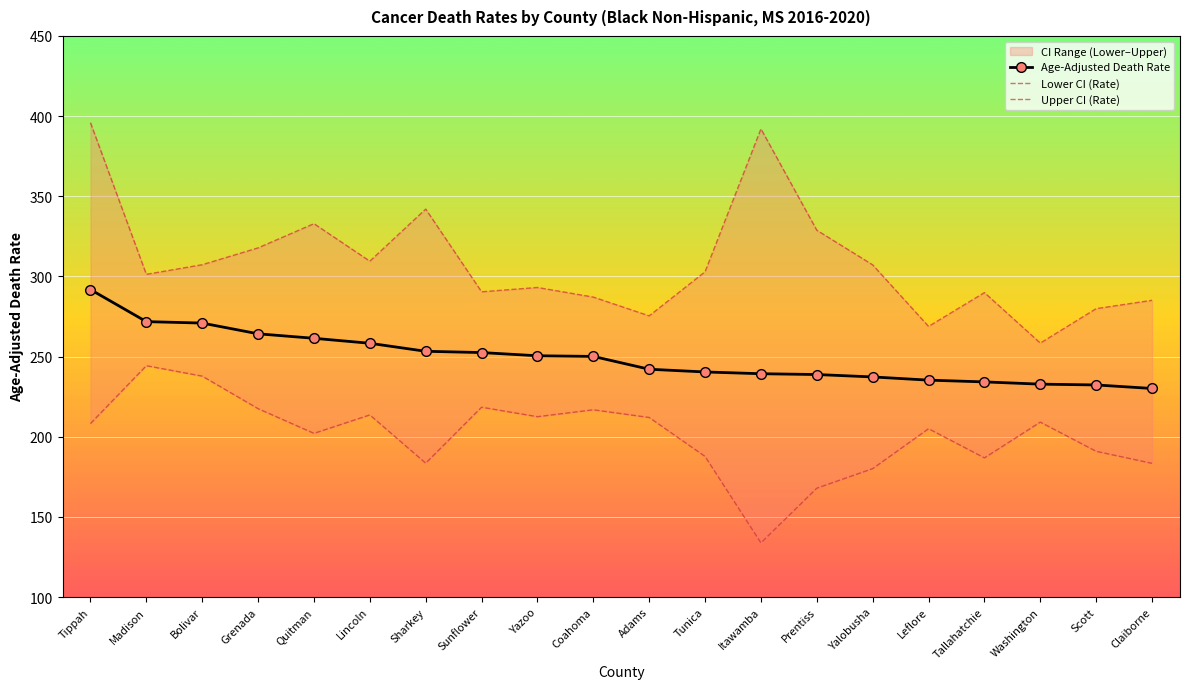

Which series changed the most between Lincoln and Yalobusha?

Lower CI (Rate)